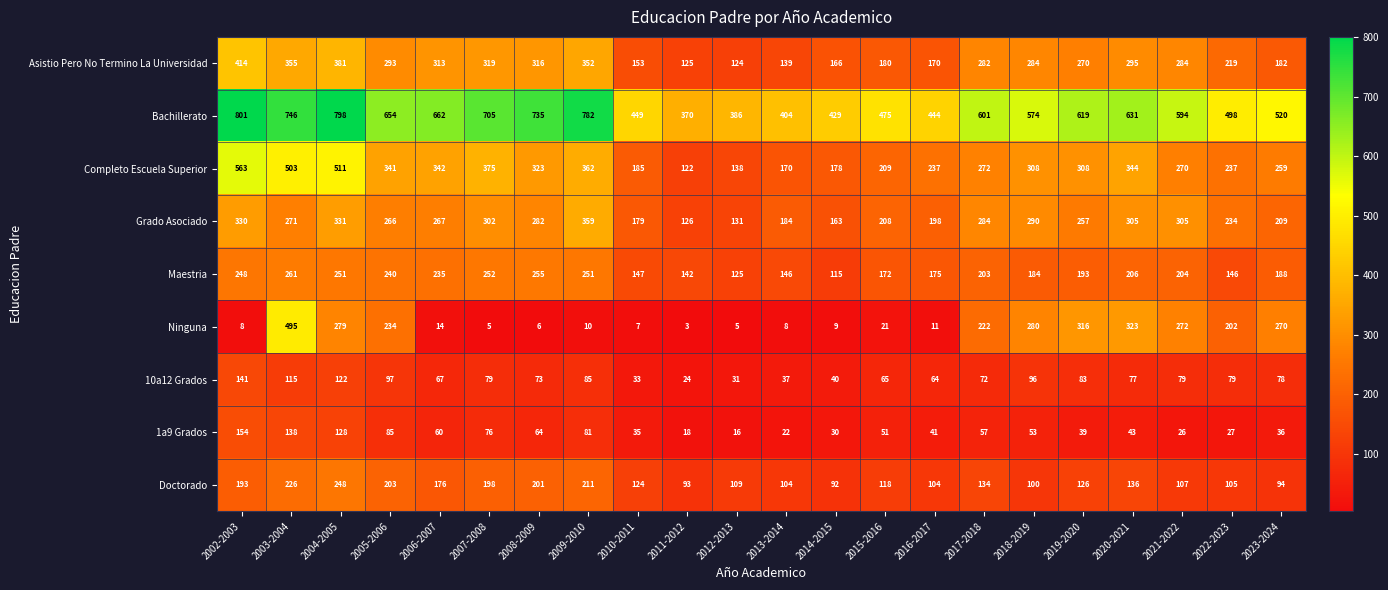

Rank the series by their maximum value, from highest to lowest.

Bachillerato, Completo Escuela Superior, Ninguna, Asistio Pero No Termino La Universidad, Grado Asociado, Maestria, Doctorado, 1a9 Grados, 10a12 Grados